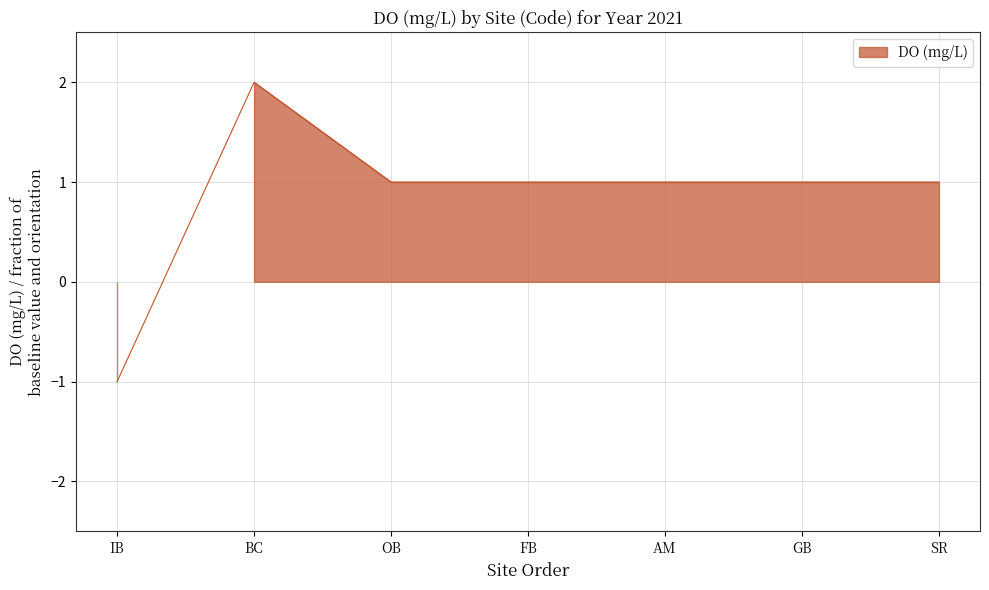

What is the value of the 2nd point from the left?

2